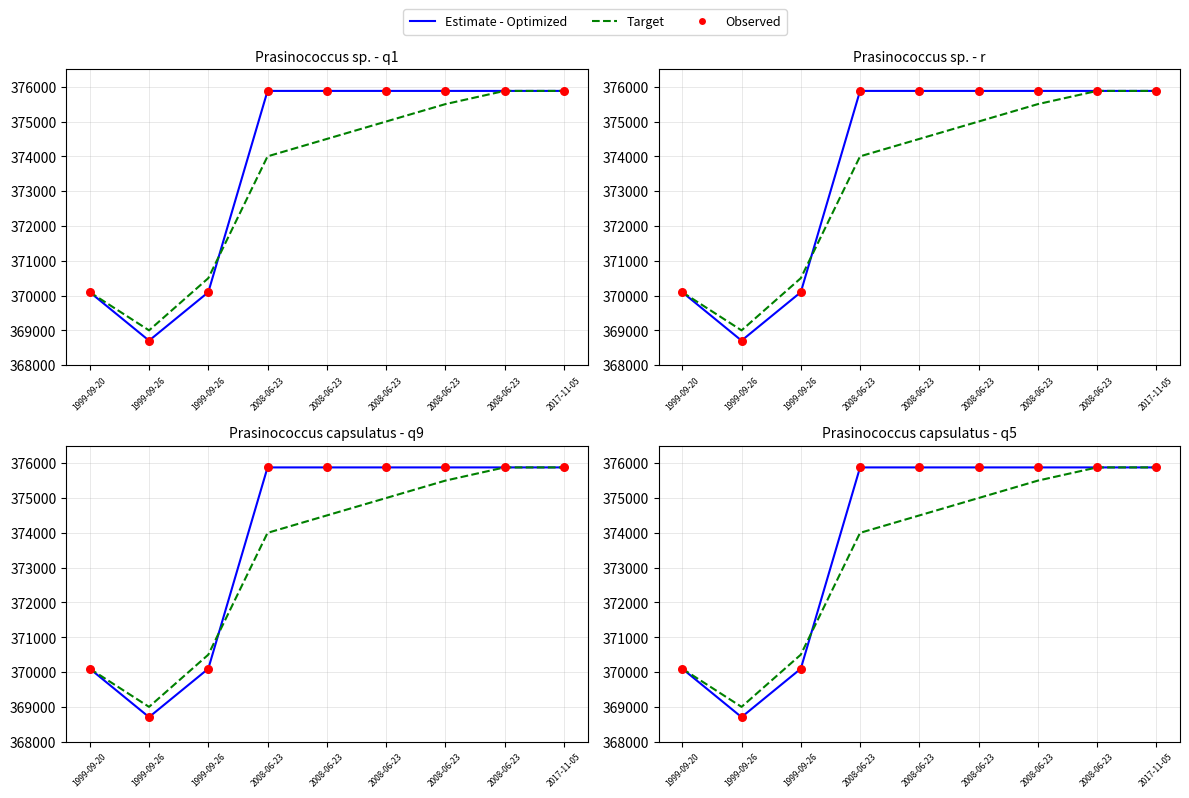

Which series contains the highest Y value?

Estimate - Optimized